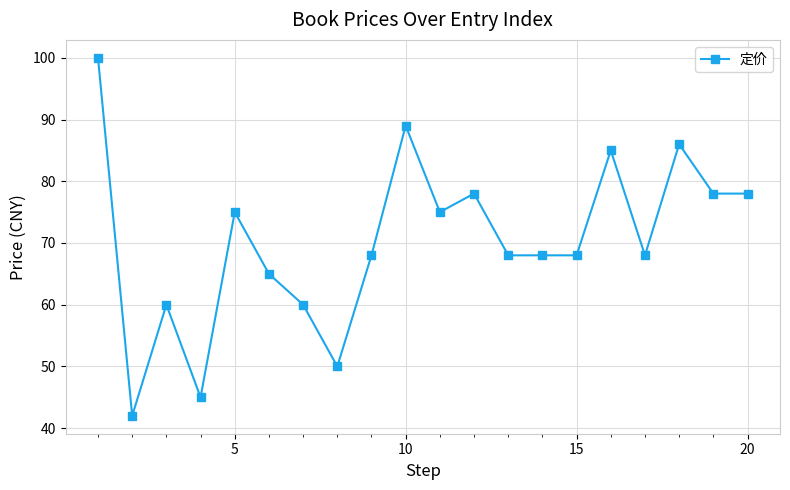

Does the chart display data point markers on the line(s)?

Yes